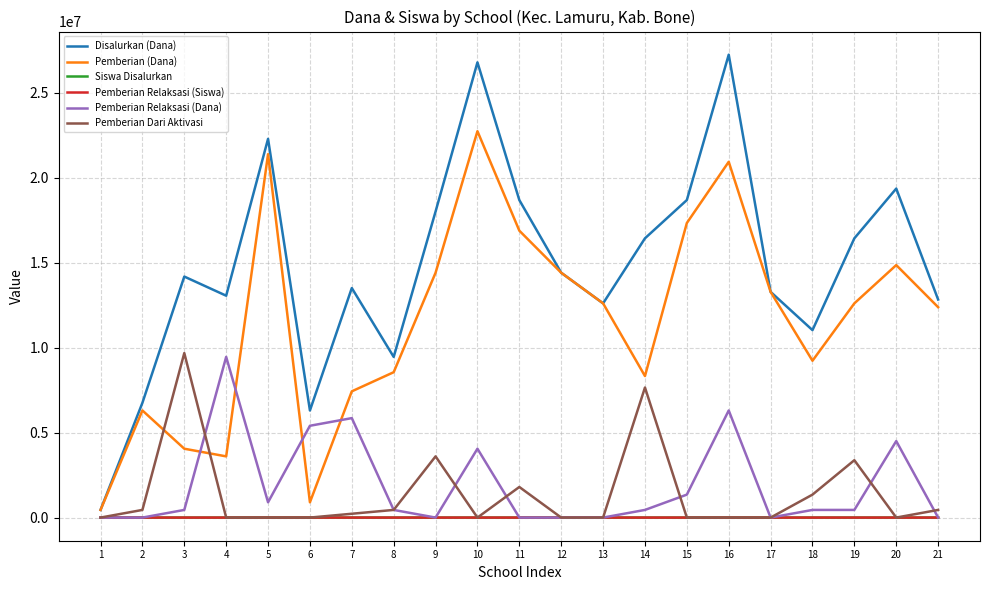

How many lines are shown in the chart?

6